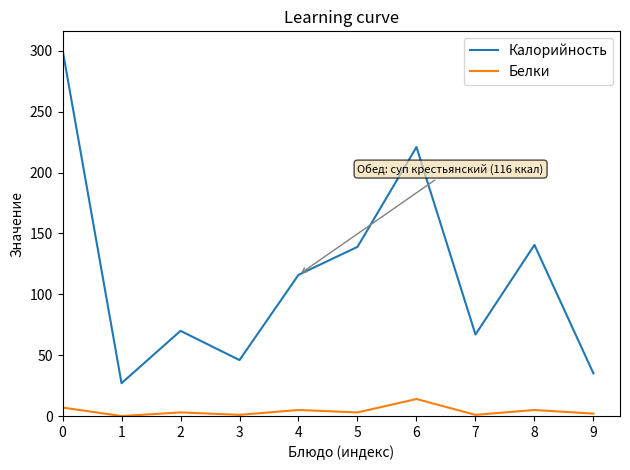

How many lines are shown in the chart?

2